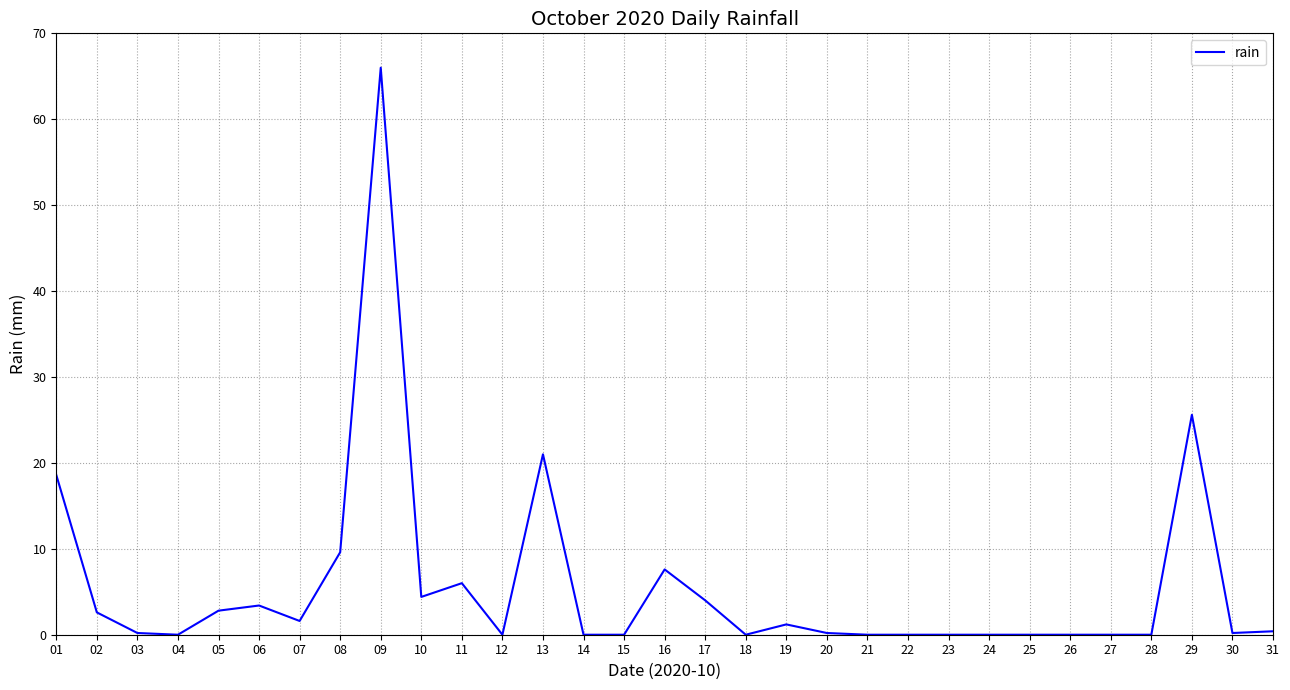

True or false: there are more than 0 points higher than both neighbors.

True